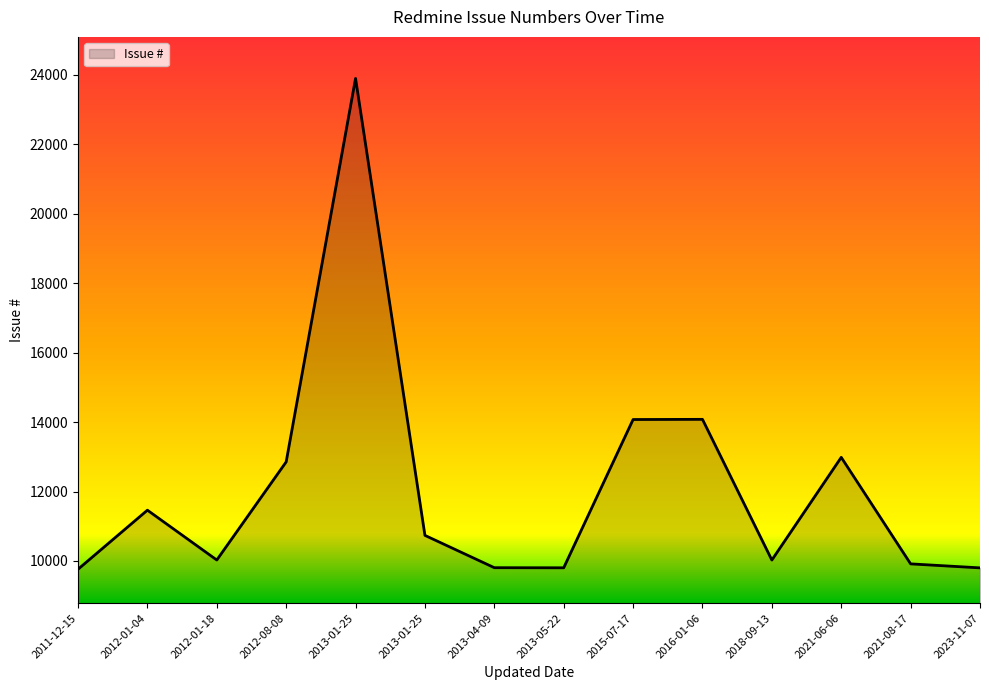

Reading right to left, extract all data points from this chart.

9802	9917	12984	10027	14078	14073	9804	9807	10737	23894	12853	10028	11463	9762